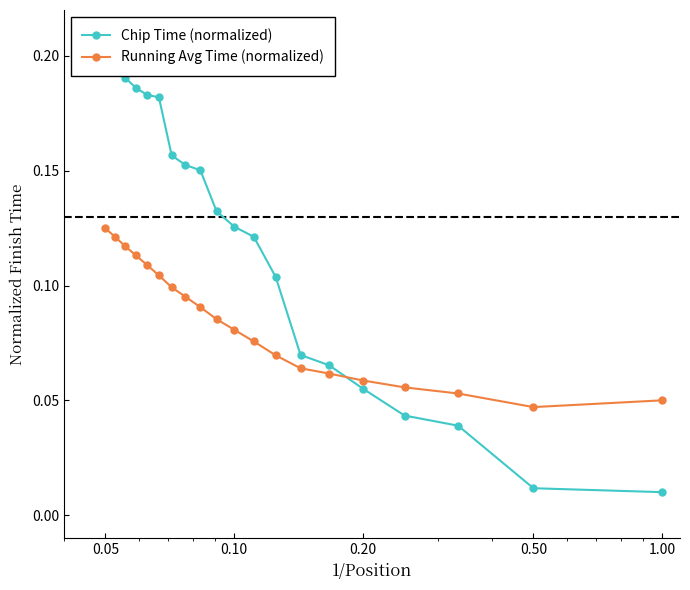

Count the Running Avg Time (normalized) values in the range 0 to 1.

20